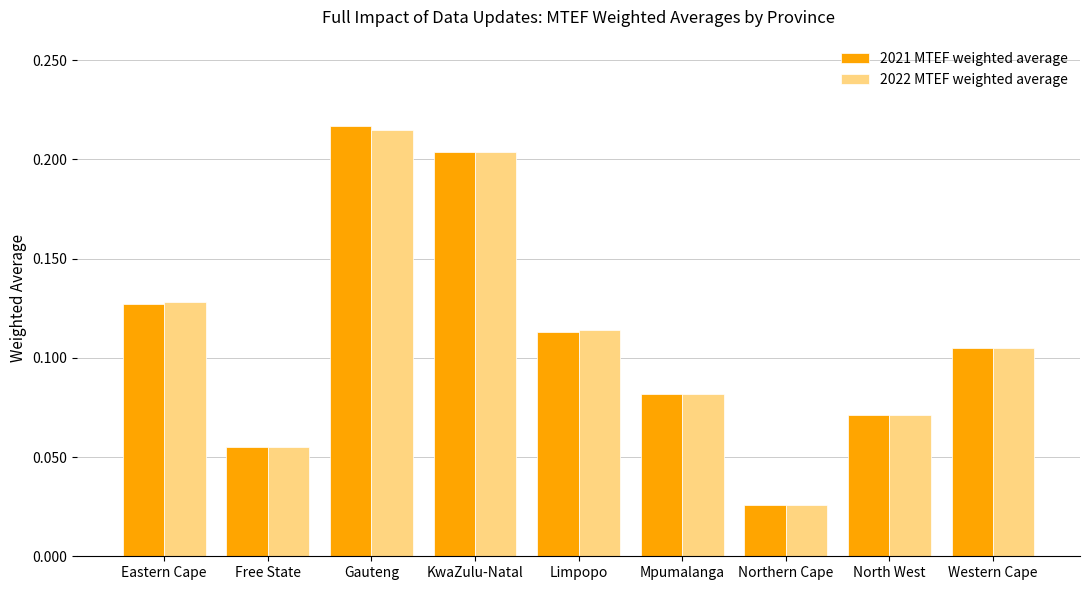

How many groups of bars are there?

9